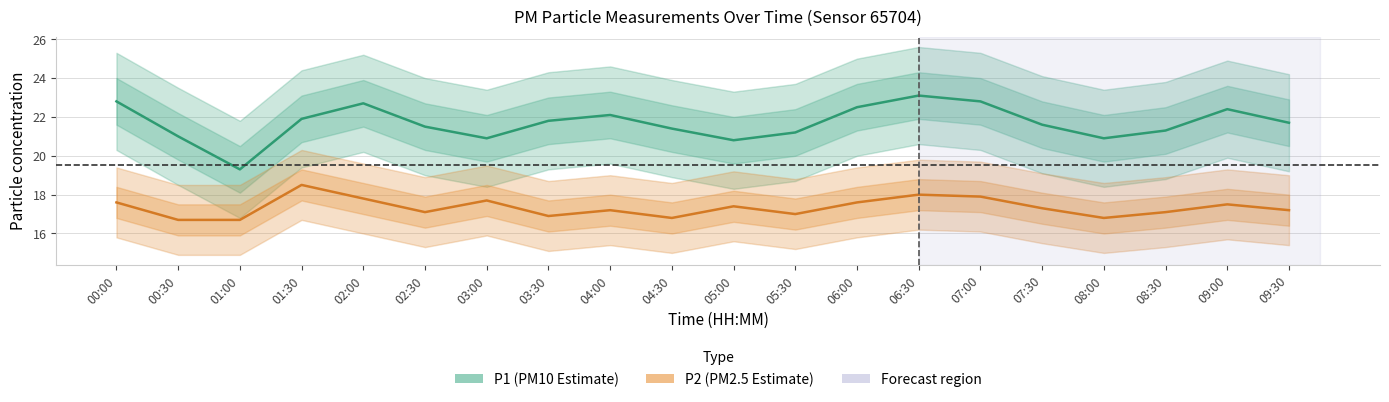

At 04:30, list the series in order from smallest to largest.

P2, P1